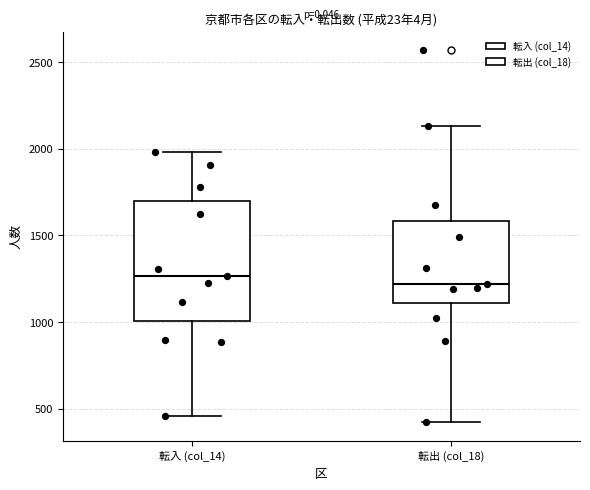

Comparing the boxes themselves (not the whiskers), which one is the tallest?

転入 (col_14)